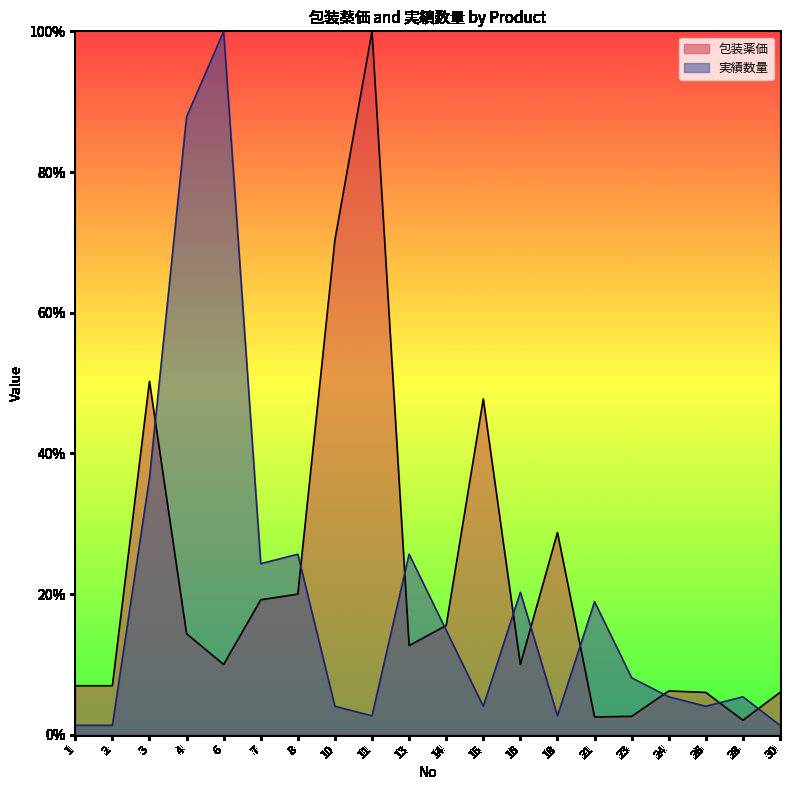

The value of 包装薬価 at 8 is 7.9. True or false?

False